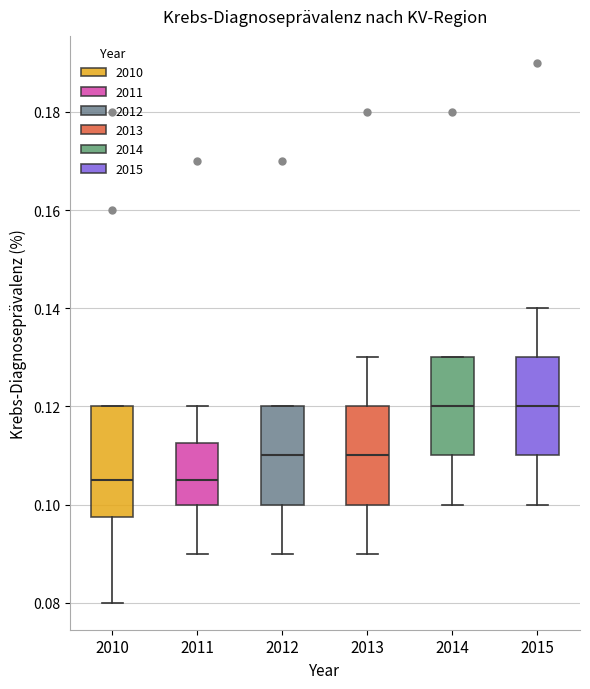

Reading left to right, transcribe this box plot: for each box, give where its median line is, the range the box spans, and where its two whiskers end, as read against the y-axis. The values are not printed on the chart, so give them approximately, as read against the axis.

2010: median 0.106, box 0.098 to 0.120, whiskers 0.080 to 0.120
2011: median 0.106, box 0.100 to 0.112, whiskers 0.090 to 0.120
2012: median 0.110, box 0.100 to 0.120, whiskers 0.090 to 0.120
2013: median 0.110, box 0.100 to 0.120, whiskers 0.090 to 0.130
2014: median 0.120, box 0.110 to 0.130, whiskers 0.100 to 0.130
2015: median 0.120, box 0.110 to 0.130, whiskers 0.100 to 0.140